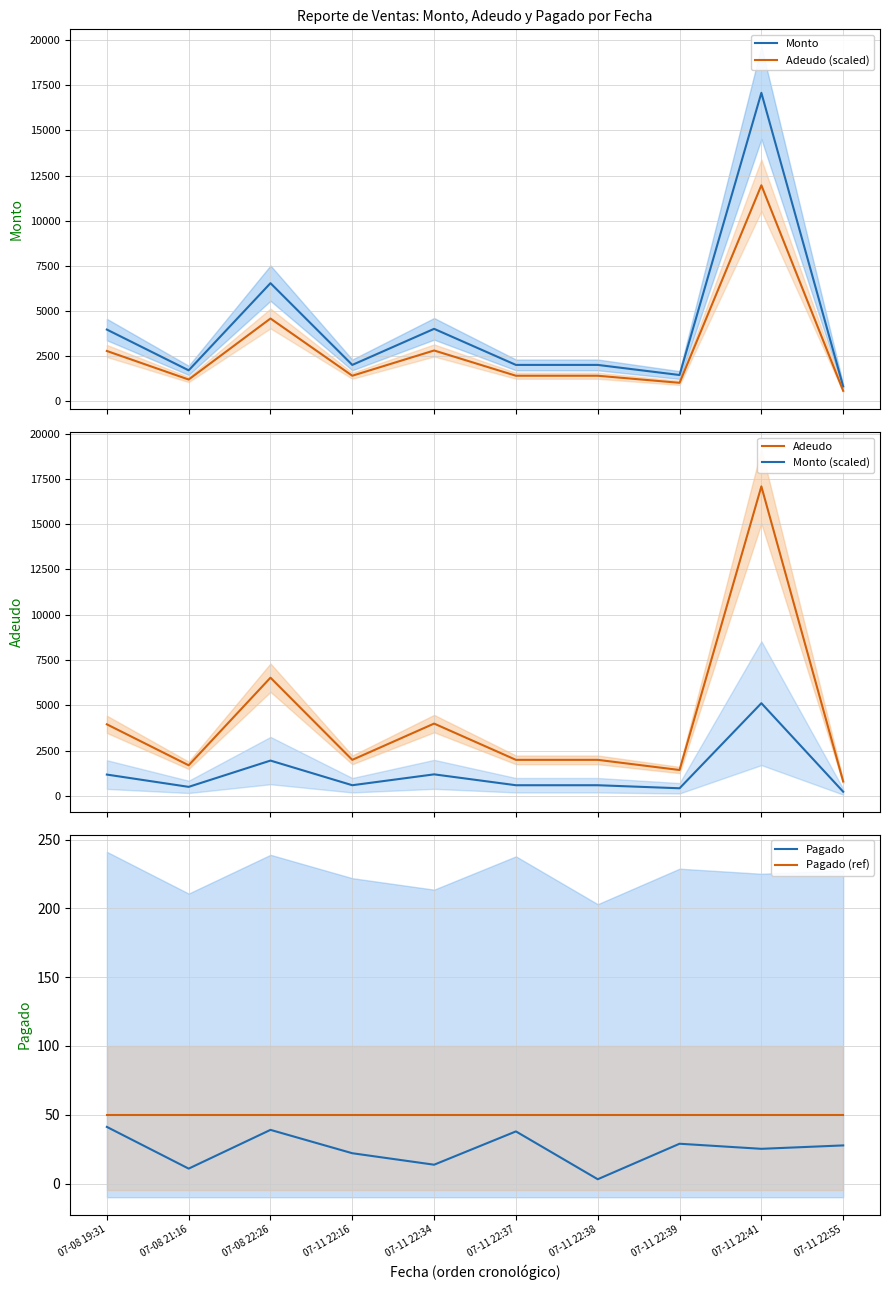

True or false: Pagado (ref) has more than 2 interior local peaks.

False